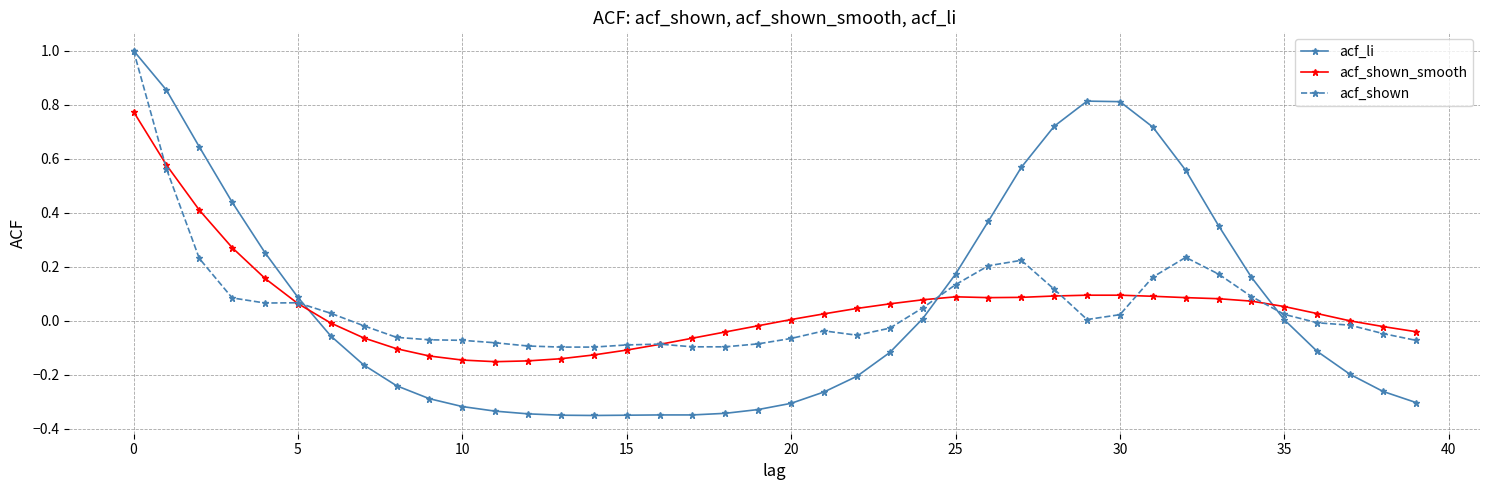

What is the maximum value shown in the chart?

1.0